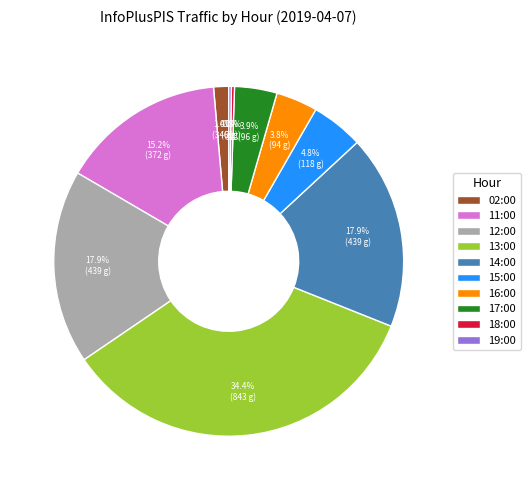

Between 11:00 and 15:00, which is larger?

11:00